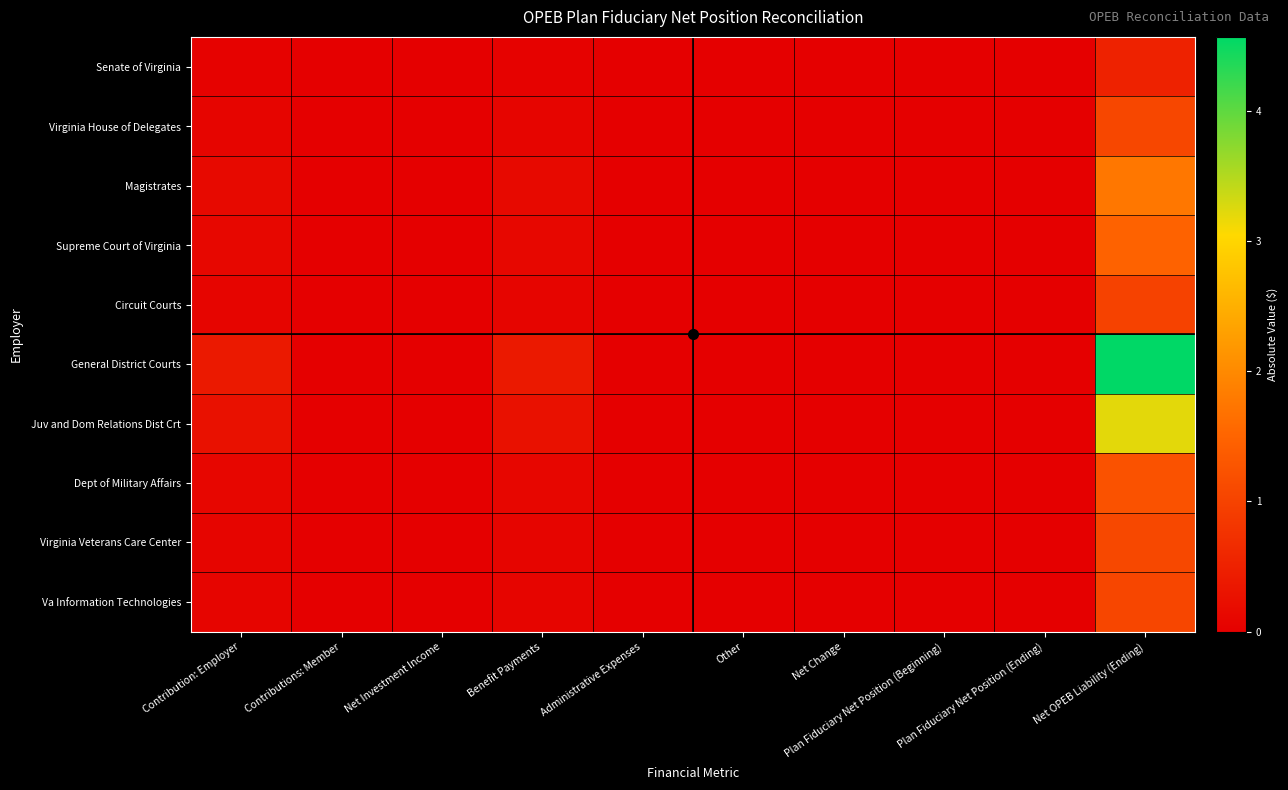

List the series in order of their peak value, lowest first.

Senate of Virginia, Circuit Courts, Va Information Technologies, Virginia House of Delegates, Virginia Veterans Care Center, Dept of Military Affairs, Supreme Court of Virginia, Magistrates, Juv and Dom Relations Dist Crt, General District Courts